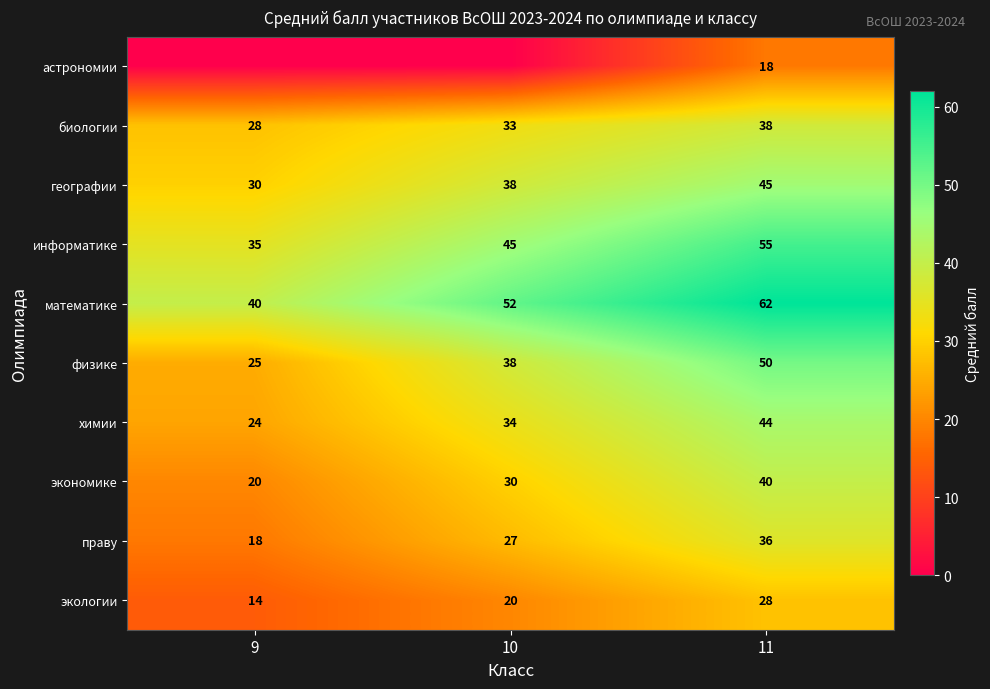

What is the sum of all химии values?

102